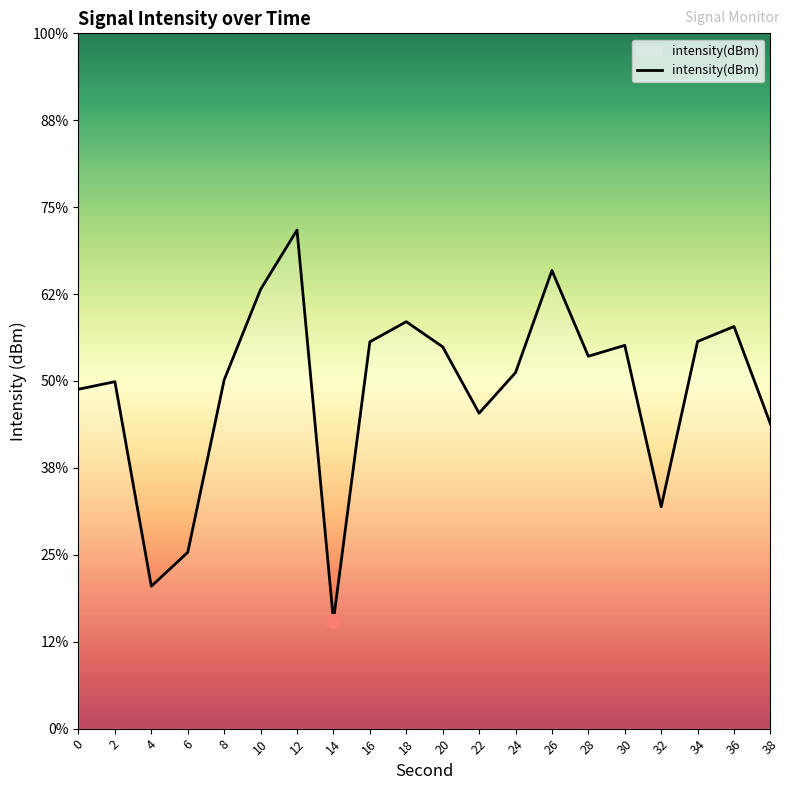

Where is the first local maximum?

2